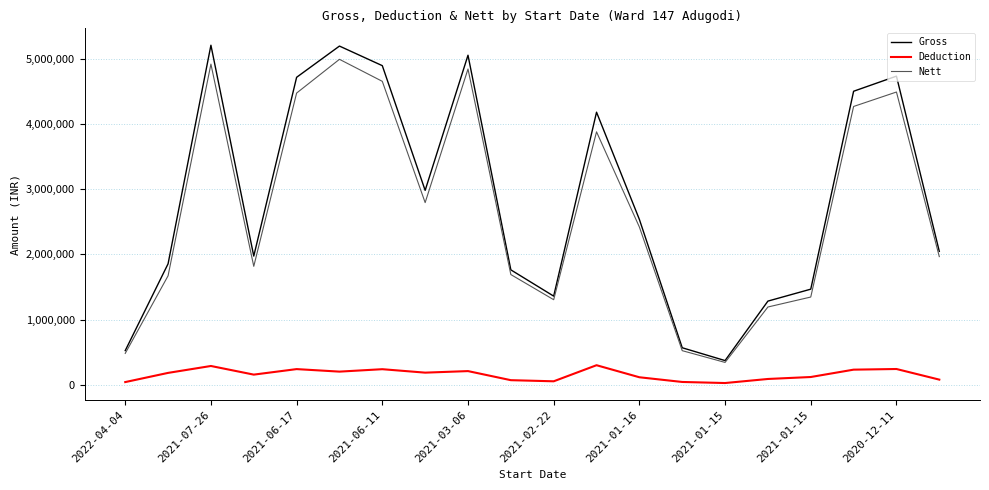

Which series has the largest range (max minus min)?

Gross